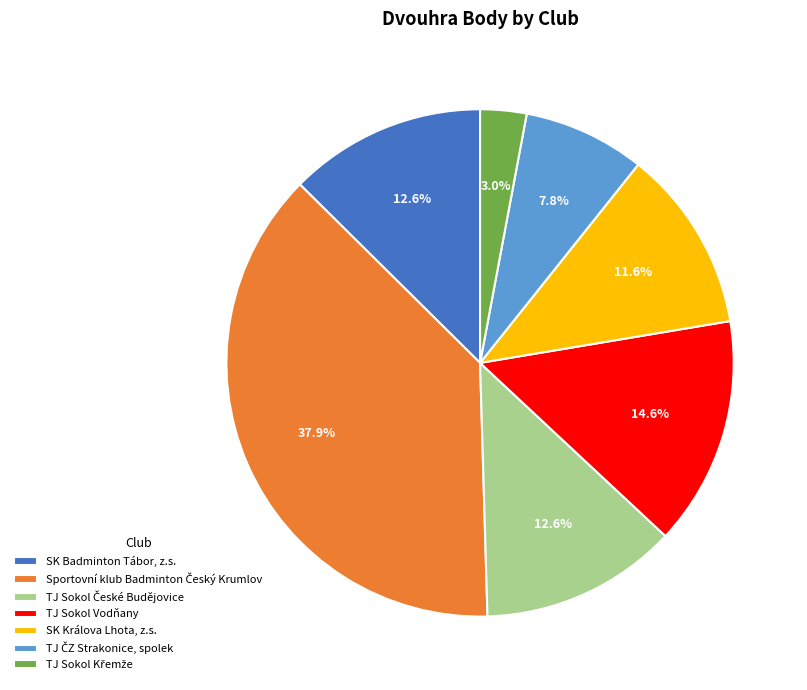

Does any single category account for the majority?

No